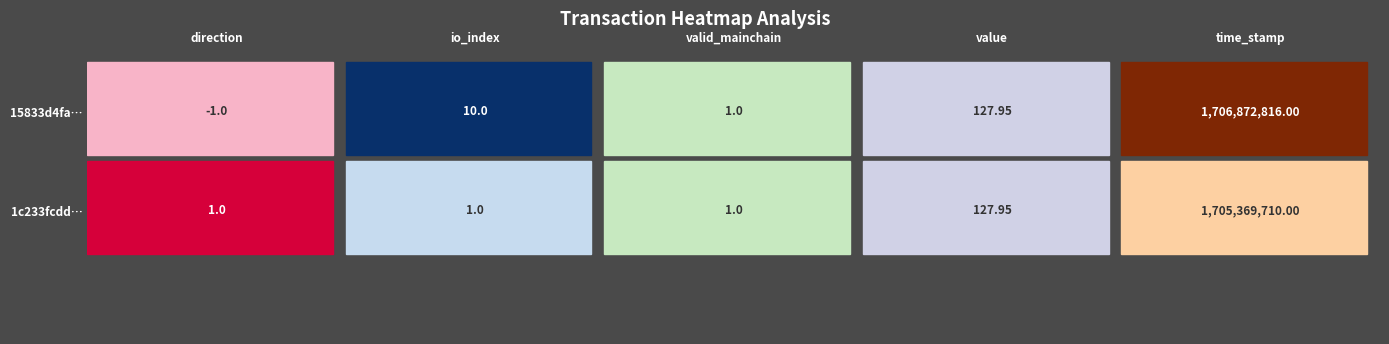

The 1c233fcddeab3462a5b3c2962af980393f71f52 series shows 0.4 at valid_mainchain. True or false?

False